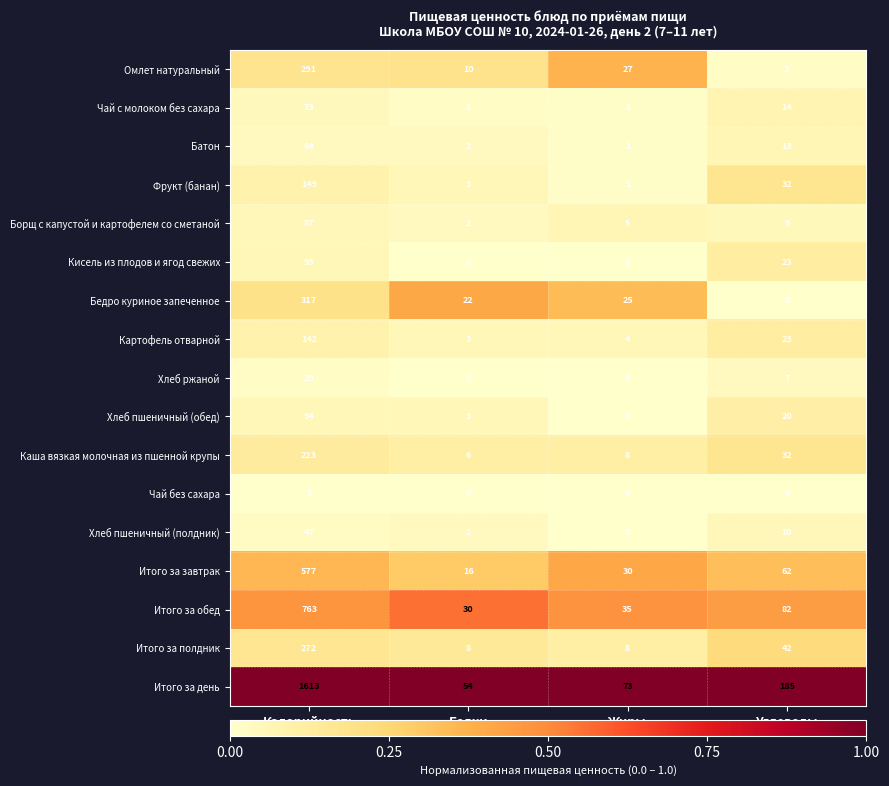

Rank the series at Калорийность from lowest to highest value.

Чай без сахара, Хлеб ржаной, Хлеб пшеничный (полдник), Батон, Чай с молоком без сахара, Борщ с капустой и картофелем со сметаной, Кисель из плодов и ягод свежих, Хлеб пшеничный (обед), Картофель отварной, Фрукт (банан), Каша вязкая молочная из пшенной крупы, Итого за полдник, Омлет натуральный, Бедро куриное запеченное, Итого за завтрак, Итого за обед, Итого за день